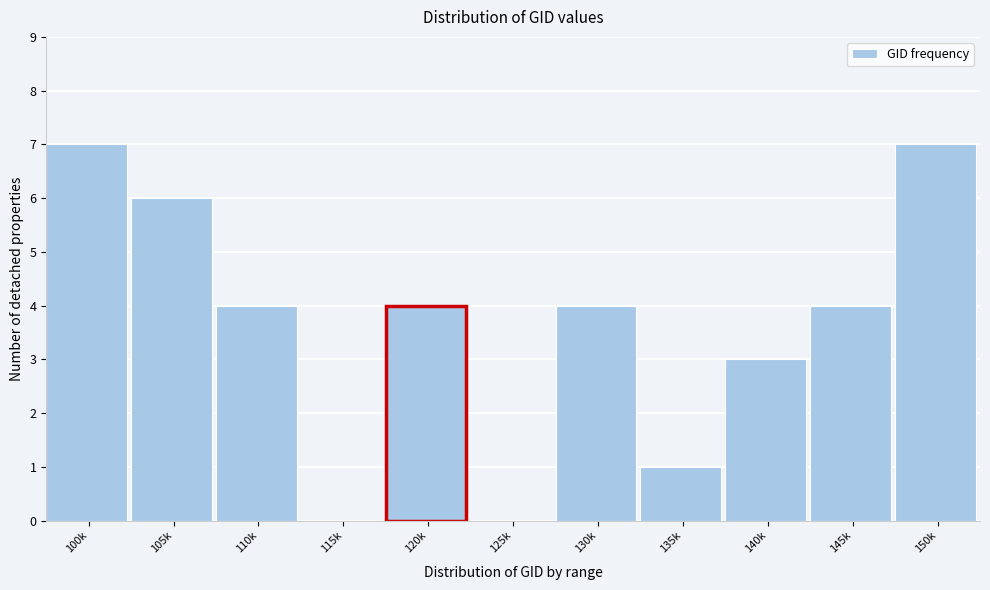

Reading left to right, list all the values displayed in this chart.

100k=7	105k=6	110k=4	115k=0	120k=4	125k=0	130k=4	135k=1	140k=3	145k=4	150k=7